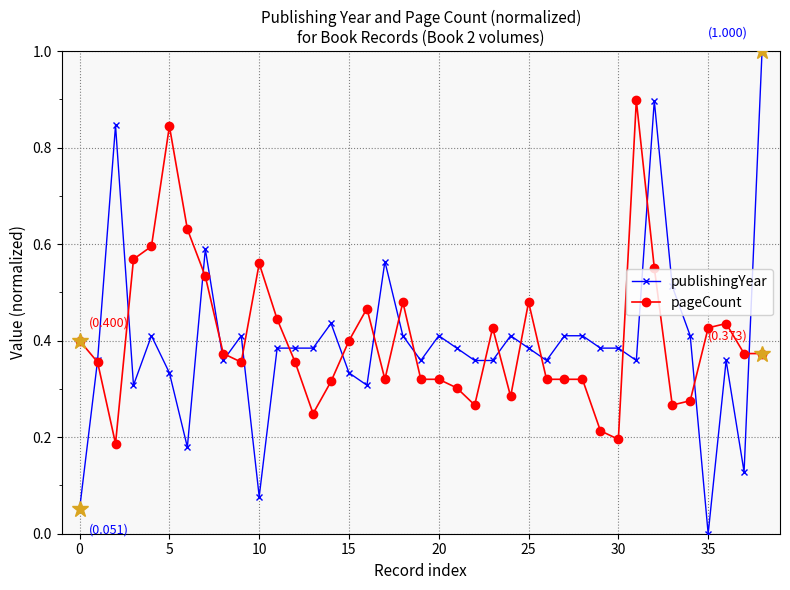

True or false: pageCount has more than 1 interior local peaks.

True